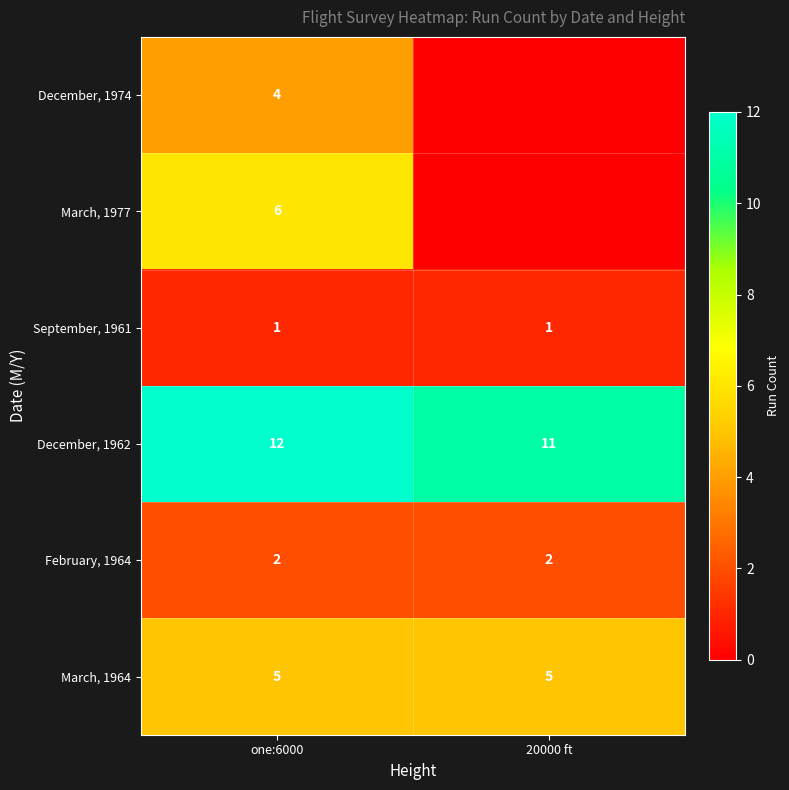

Which category has the highest value in the December, 1962 series?

one:6000